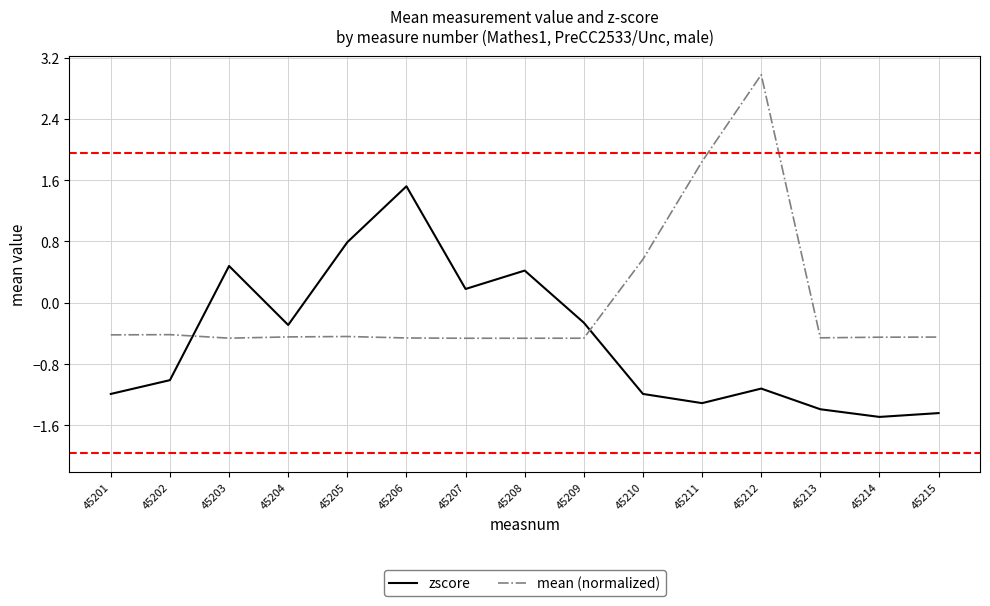

What is the highest value of the zscore series?

1.5